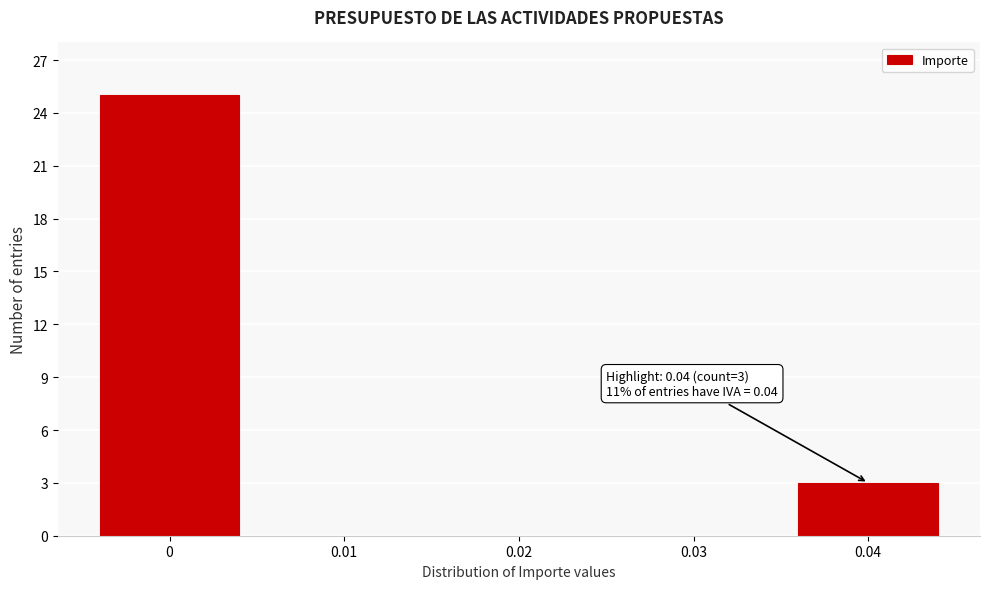

Reading left to right, transcribe all the data shown in this chart.

0=25	0.01=0	0.02=0	0.03=0	0.04=3